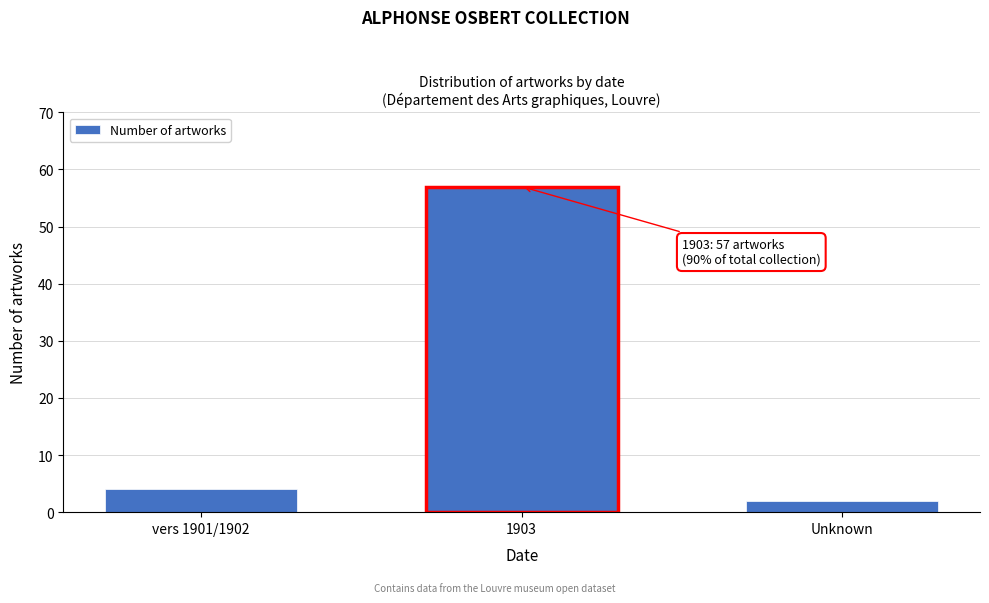

Reading left to right, what are all the values shown in this chart?

4	57	2